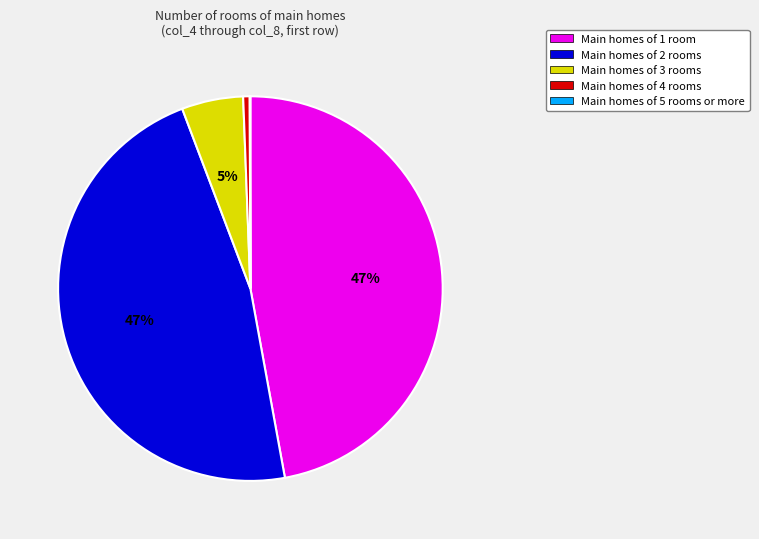

Is the sum of Main homes of 3 rooms and Main homes of 4 rooms greater than half?

No